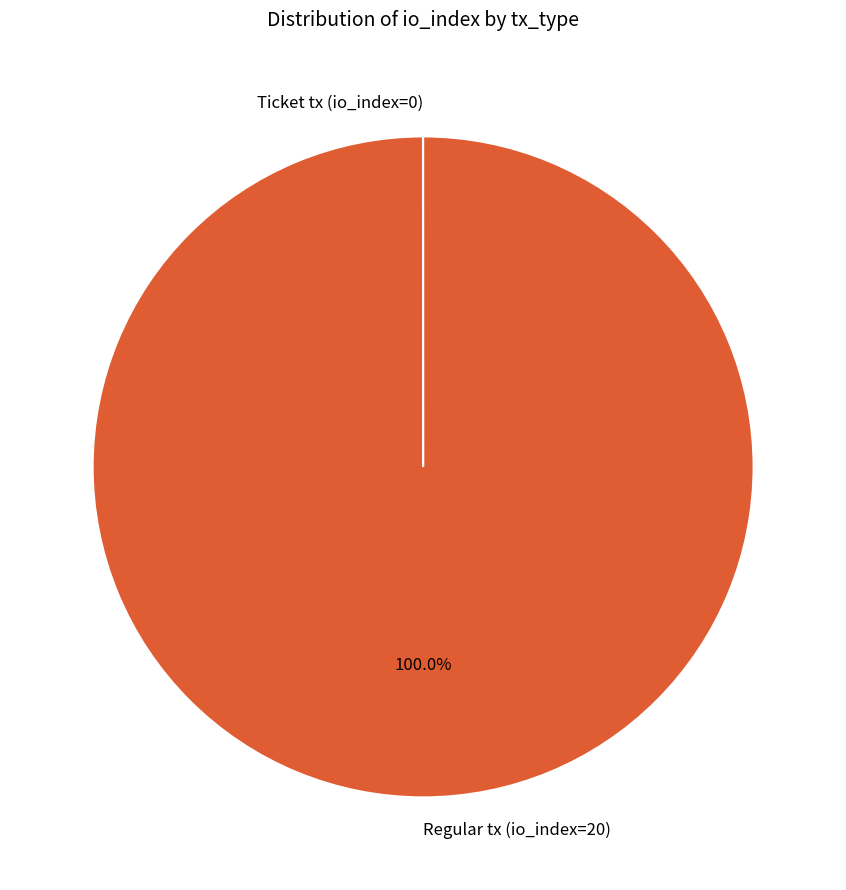

Does Regular tx (io_index=20) represent more than half of the total?

Yes